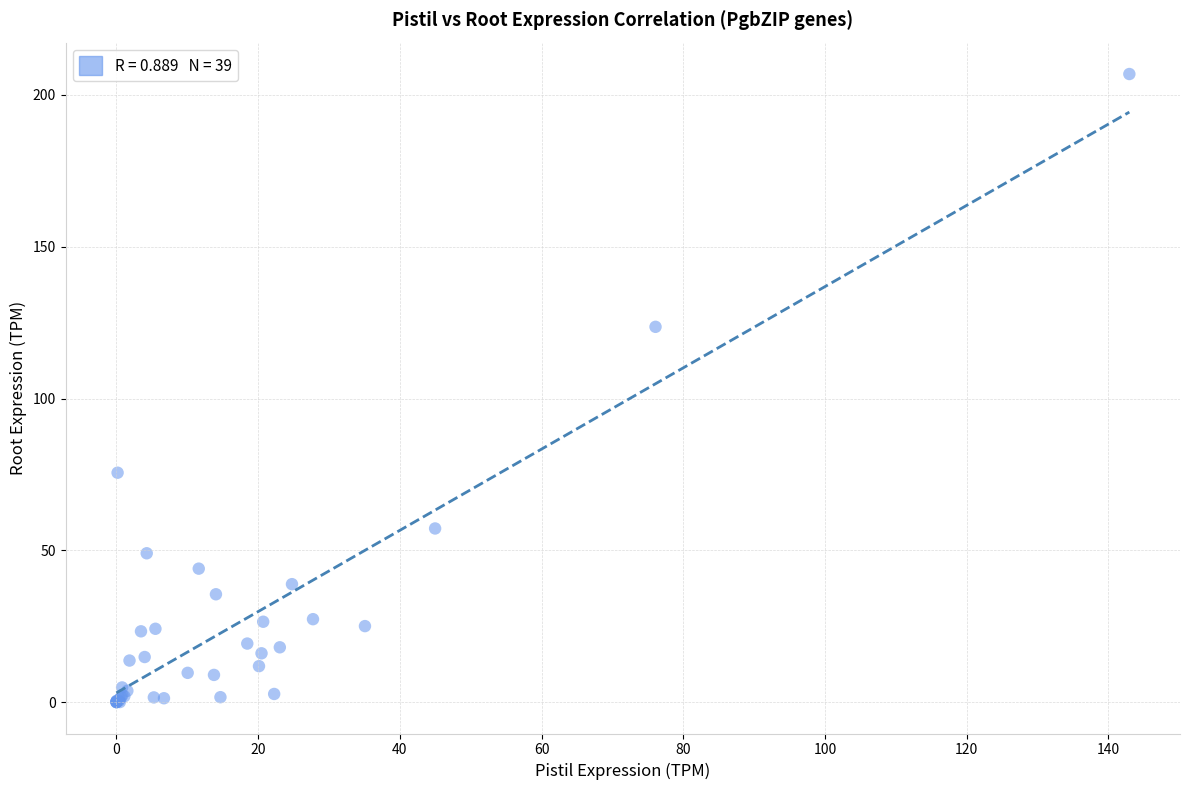

What Y value in the scatter plot is closest to 103?

123.6